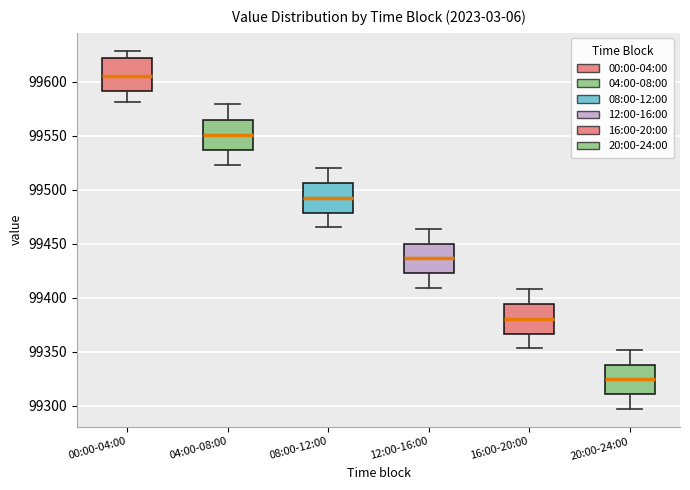

Reading left to right, transcribe this box plot: for each box, give where its median line is, the range the box spans, and where its two whiskers end, as read against the y-axis. The values are not printed on the chart, so give them approximately, as read against the axis.

00:00-04:00: median 99605, box 99590 to 99620, whiskers 99580 to 99630
04:00-08:00: median 99550, box 99535 to 99565, whiskers 99525 to 99580
08:00-12:00: median 99495, box 99480 to 99505, whiskers 99465 to 99520
12:00-16:00: median 99435, box 99425 to 99450, whiskers 99410 to 99465
16:00-20:00: median 99380, box 99365 to 99395, whiskers 99355 to 99410
20:00-24:00: median 99325, box 99310 to 99340, whiskers 99295 to 99350